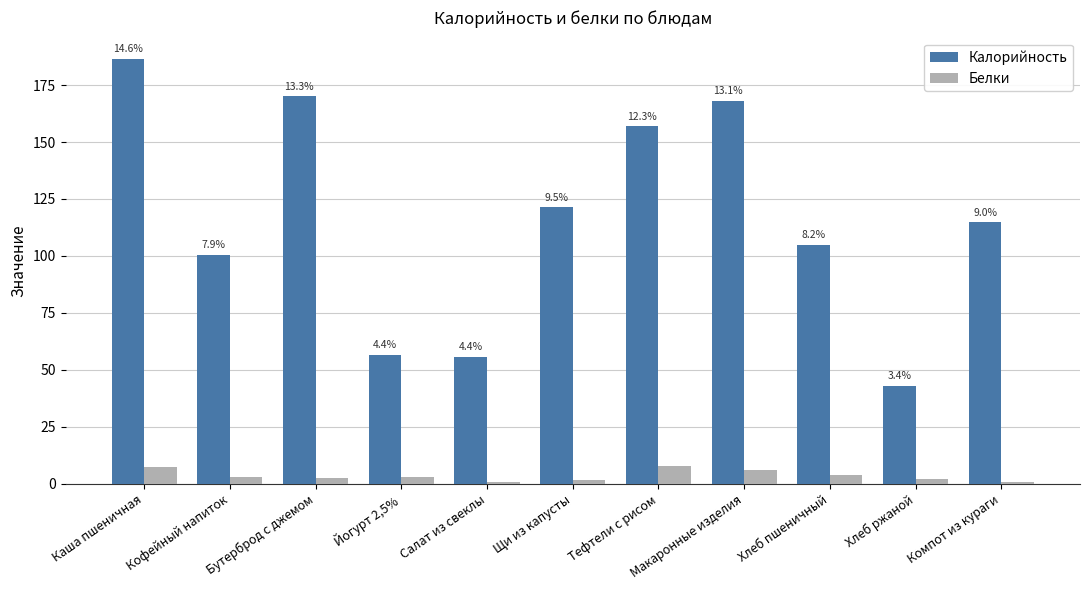

What is the minimum value shown in the chart?

0.8